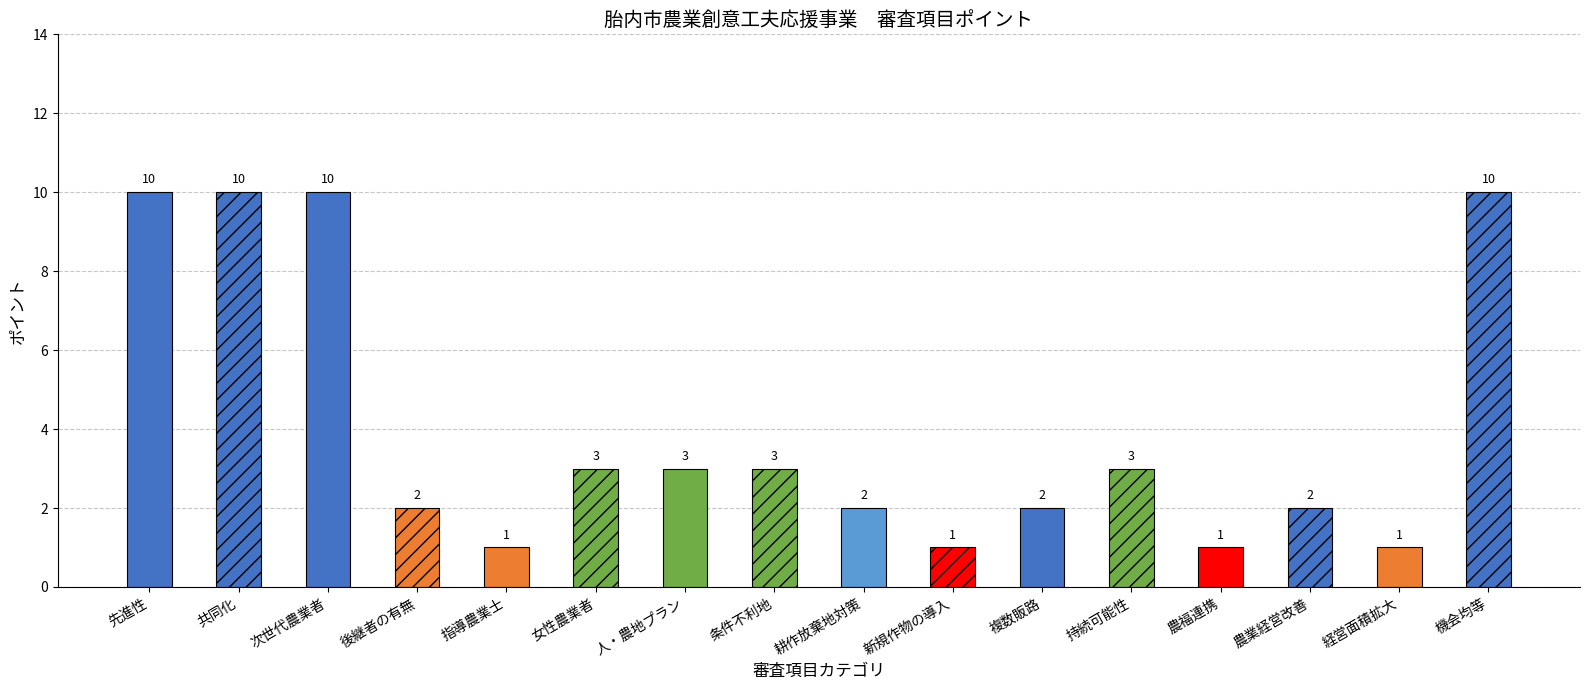

What is the approximate value of ポイント at 指導農業士?

1